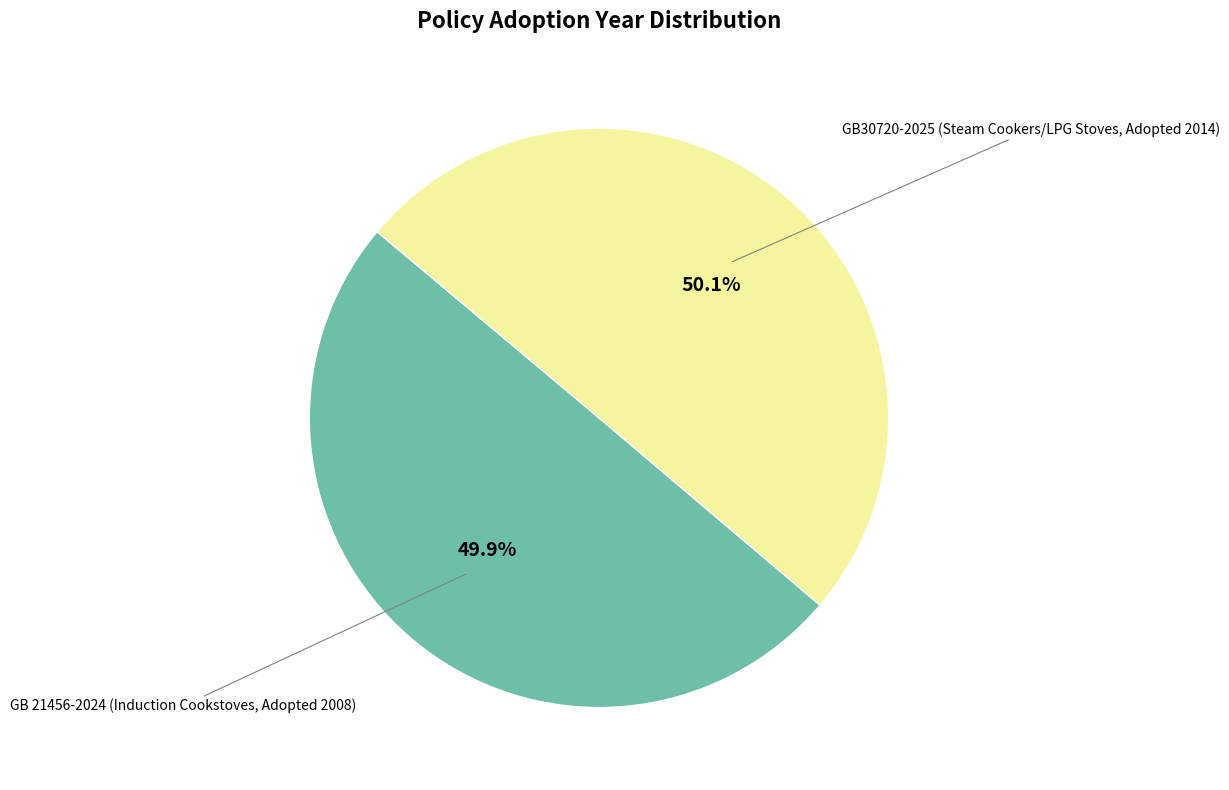

Is there any slice that represents more than half of the pie?

Yes